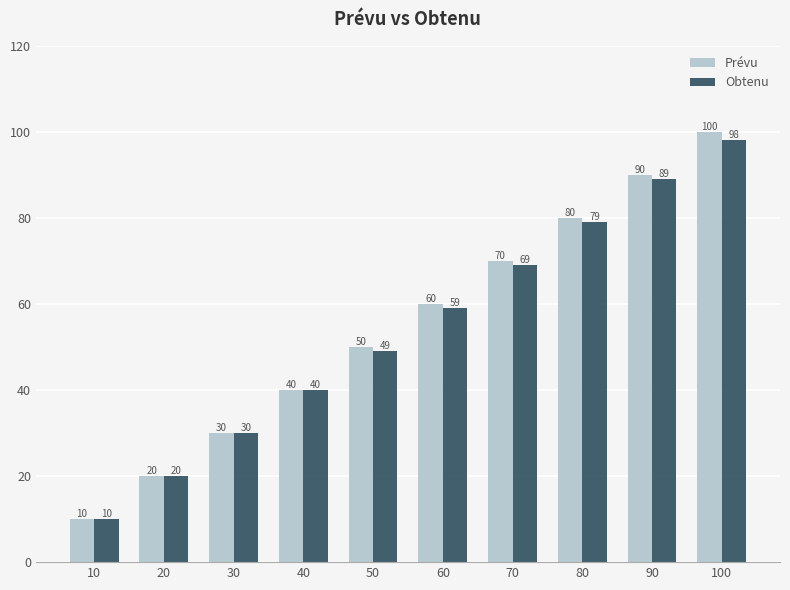

How many bars are there in each group?

2